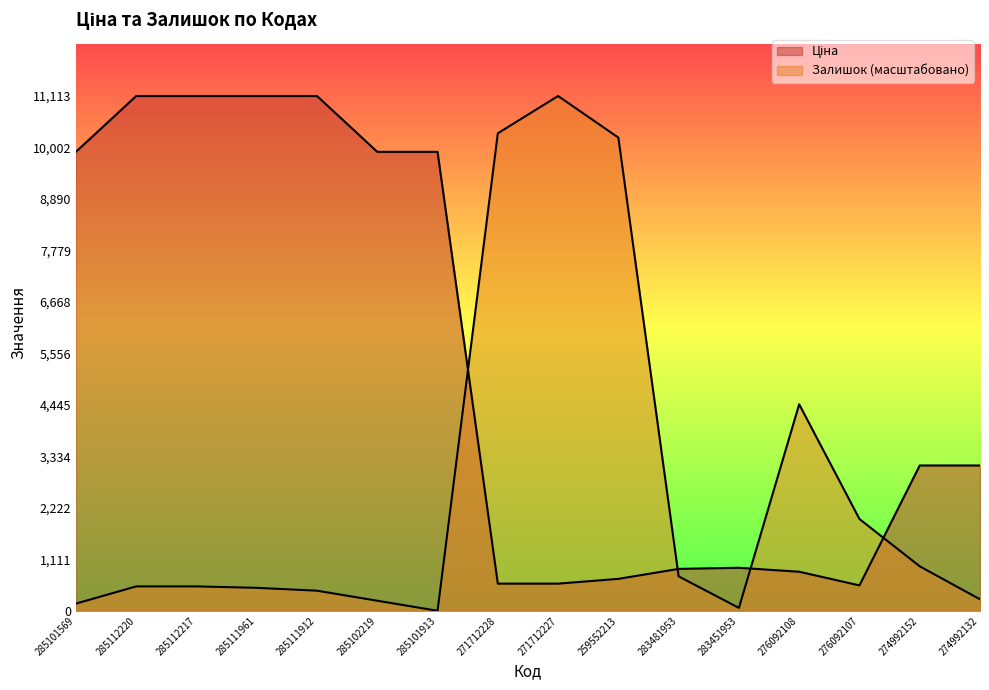

Rank the categories by Ціна value from lowest to highest.

276092107, 271712228, 271712227, 259552213, 276092108, 283481953, 283451953, 274992152, 274992132, 285101569, 285102219, 285101913, 285112220, 285112217, 285111961, 285111912